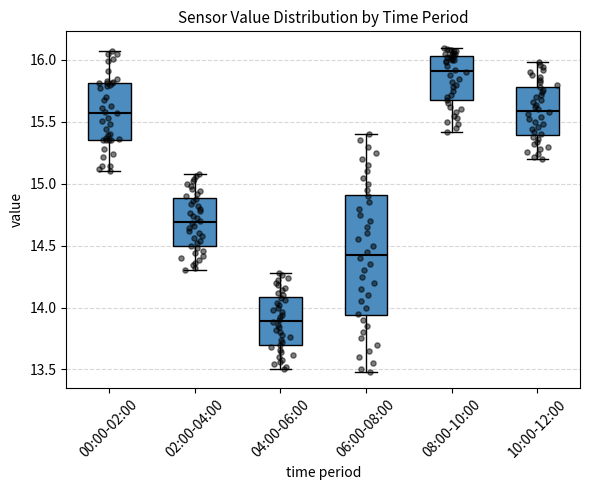

Which box has the lowest median line?

04:00-06:00